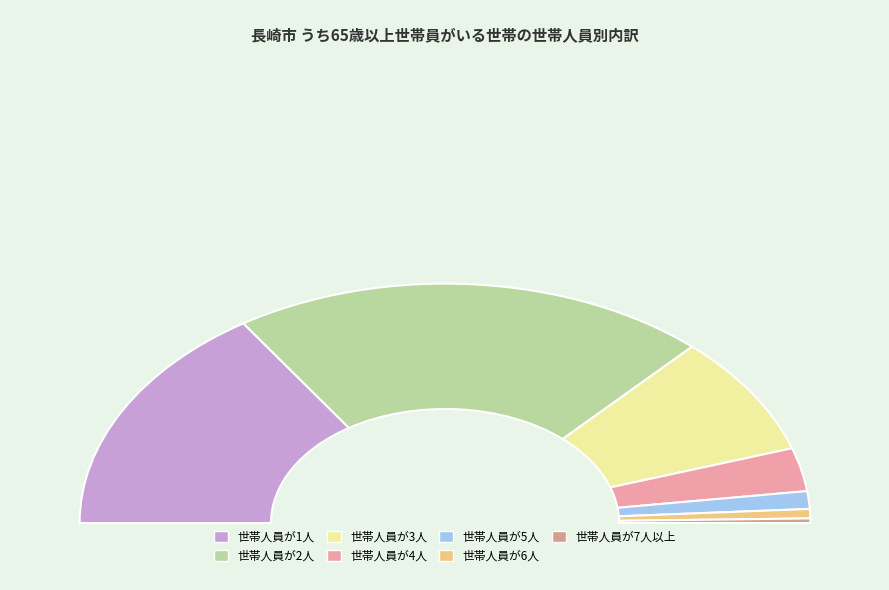

Is there a majority slice in this chart?

No